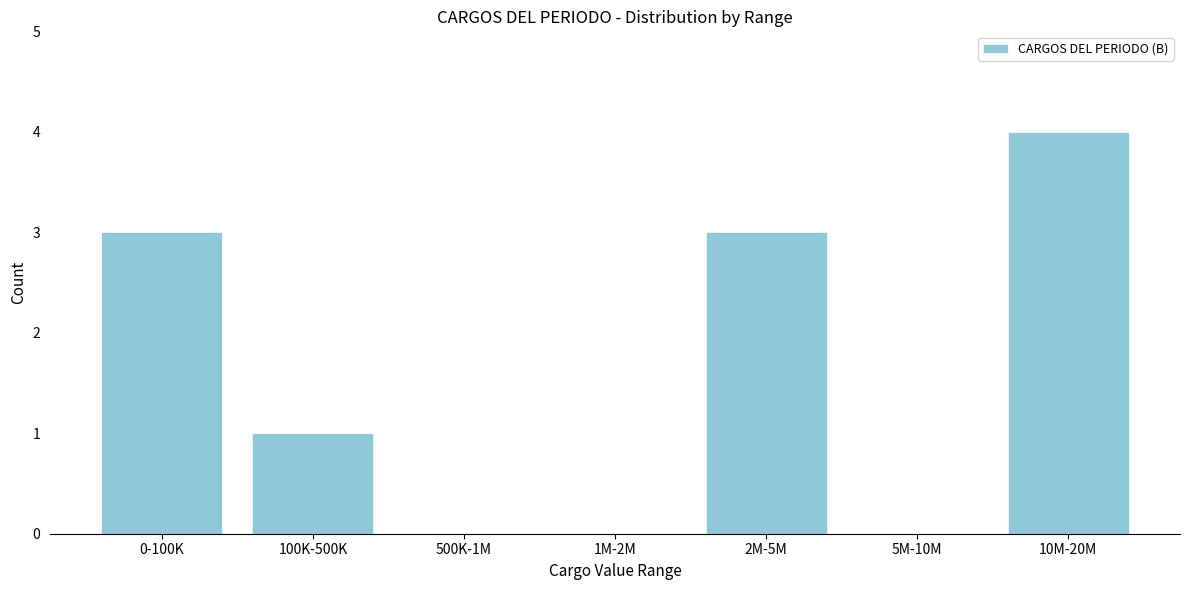

Reading left to right, transcribe all the data shown in this chart.

0-100K=3	100K-500K=1	500K-1M=0	1M-2M=0	2M-5M=3	5M-10M=0	10M-20M=4